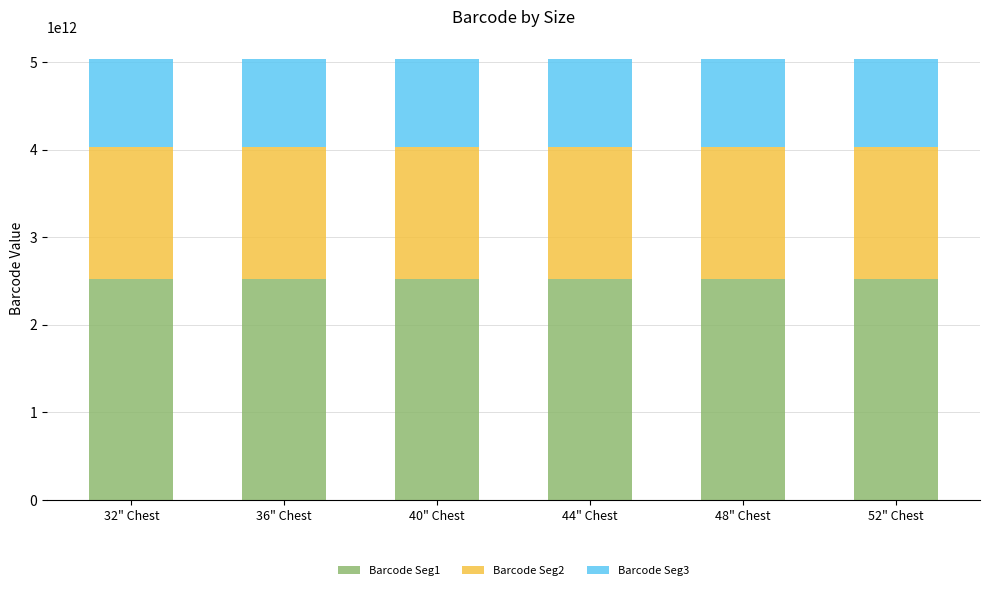

Between 36" Chest and 40" Chest, which is larger?

40" Chest